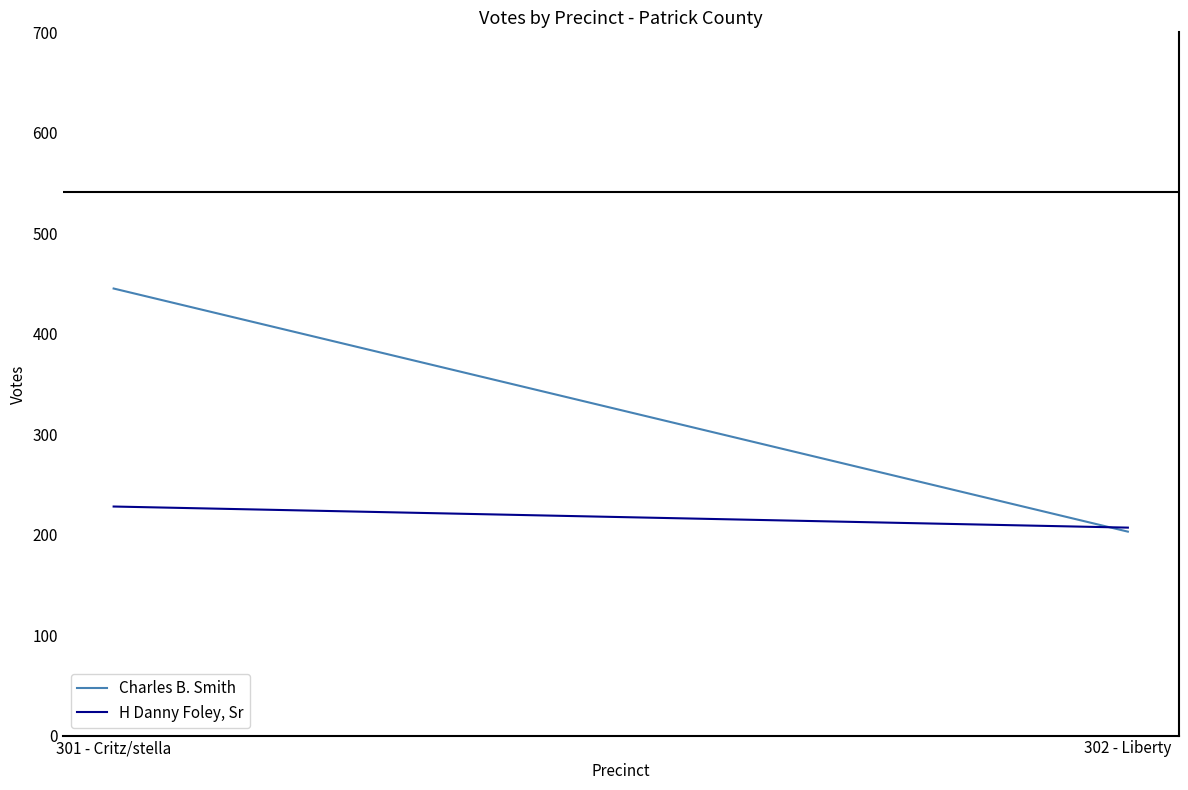

At which label is Charles B. Smith closest to 324?

301 - Critz/stella